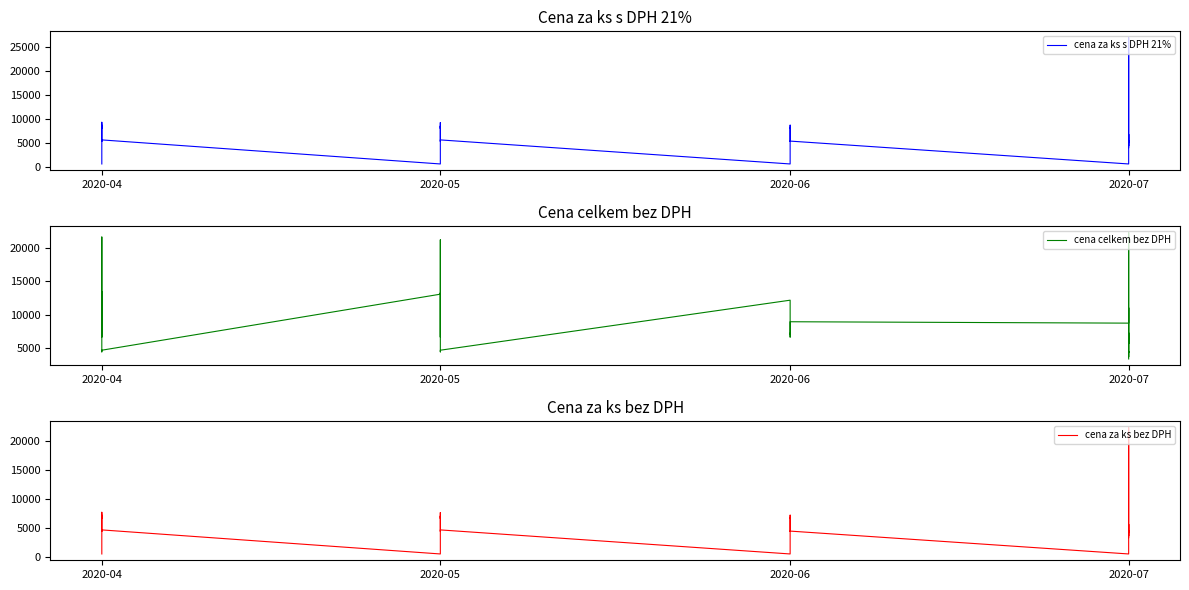

What is the difference between the maximum and minimum values in the cena za ks s DPH 21% series?

26378.0